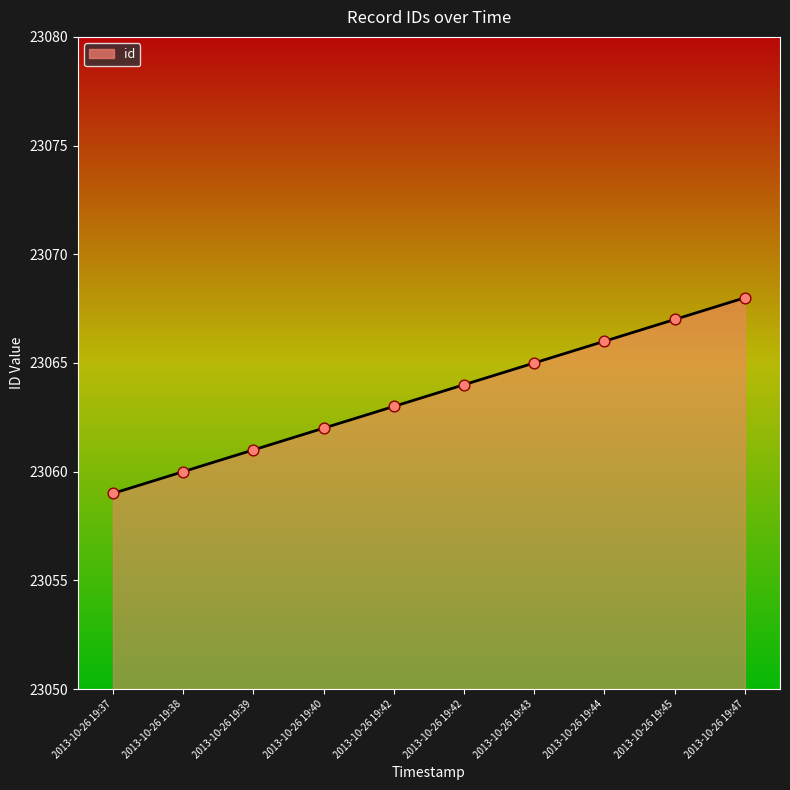

What is the change in value from 2013-10-26 19:44 to 2013-10-26 19:47?

+2